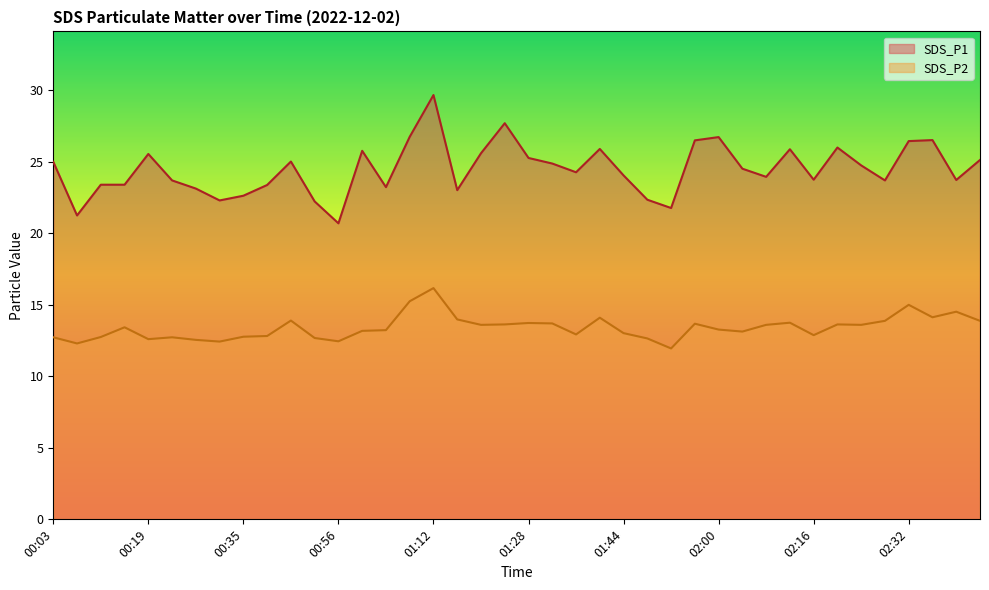

Is the value of SDS_P2 at 00:39 greater than the value of SDS_P1 at 01:24?

No